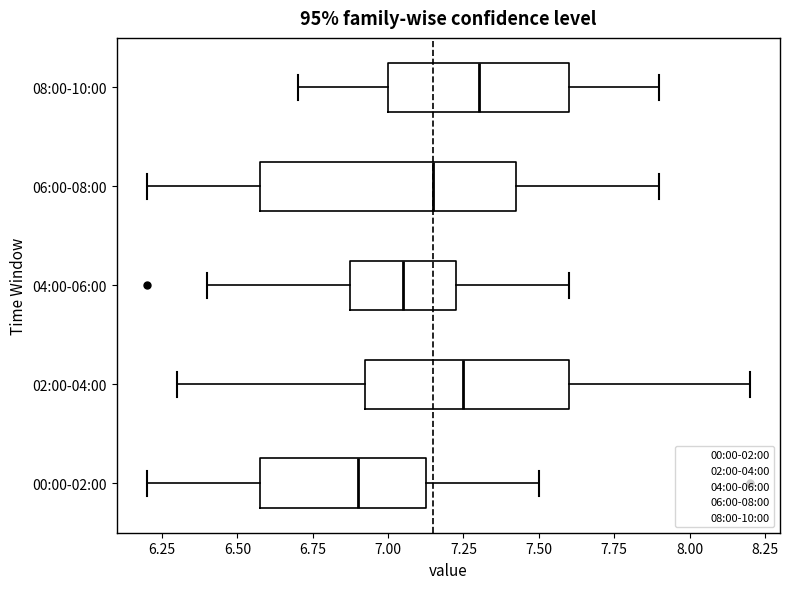

Which box's median line is the furthest to the left?

00:00-02:00